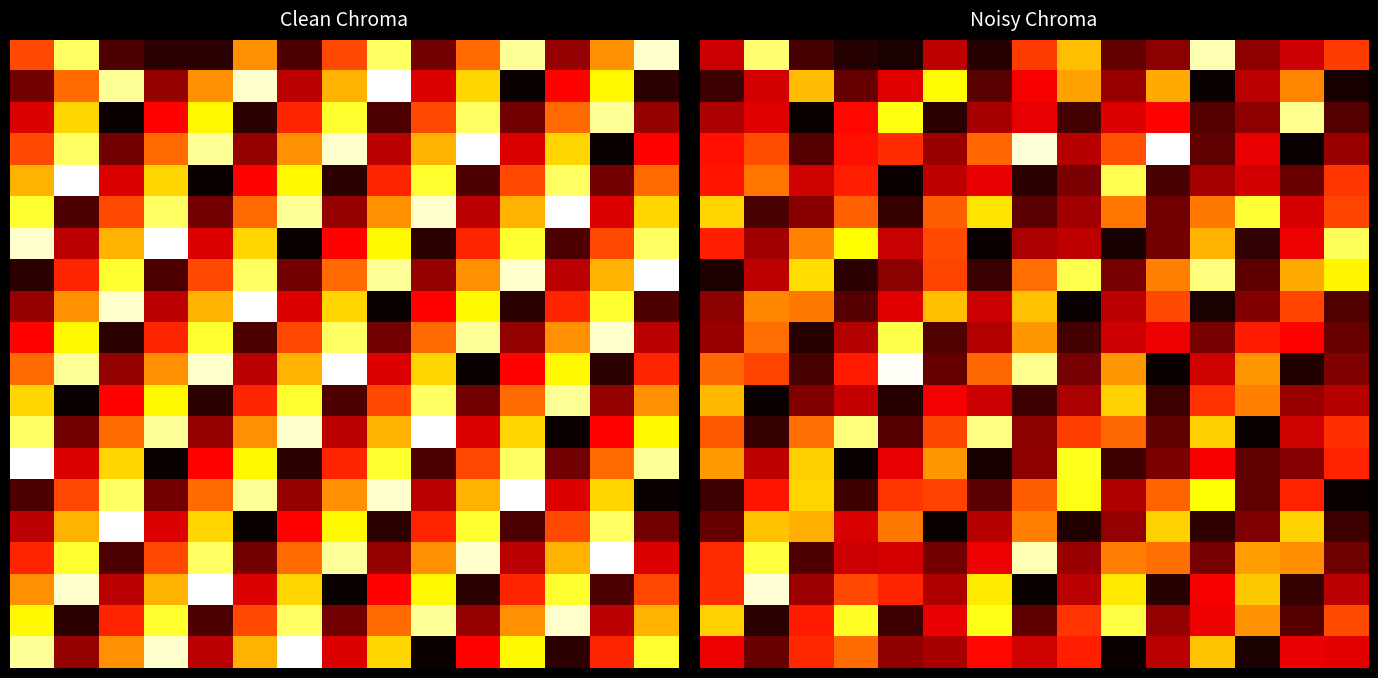

Which has a higher value, 8 or 12?

8